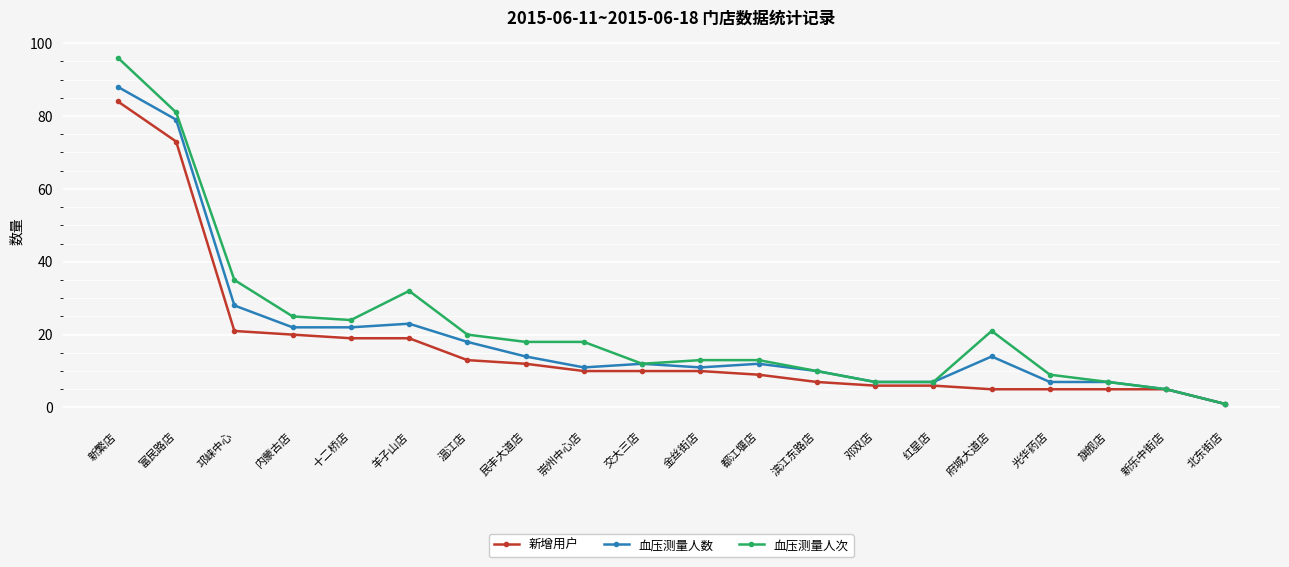

Where is 新增用户 nearest to the value 42?

邛崃中心